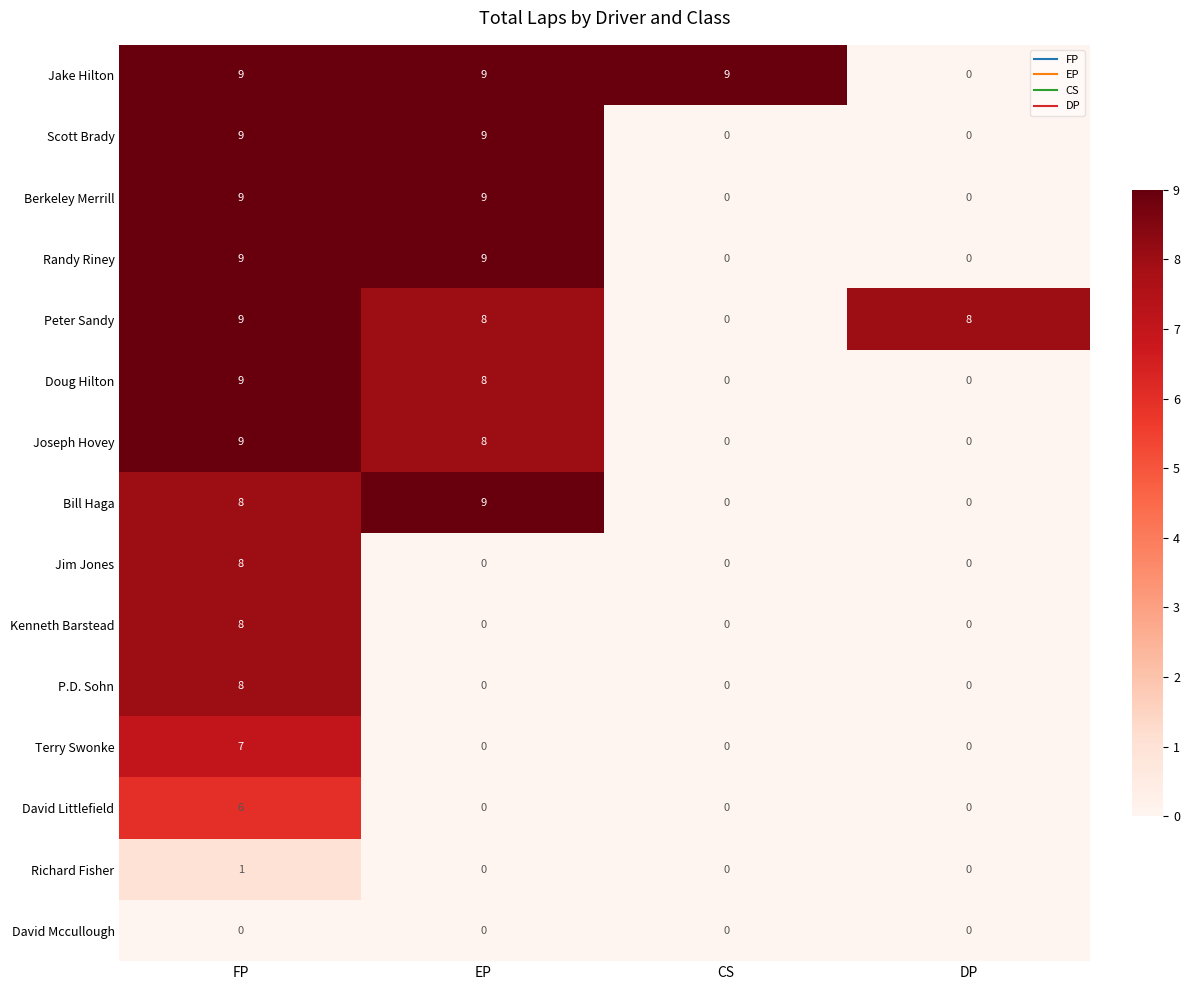

The value of Doug Hilton at FP is 6. True or false?

False